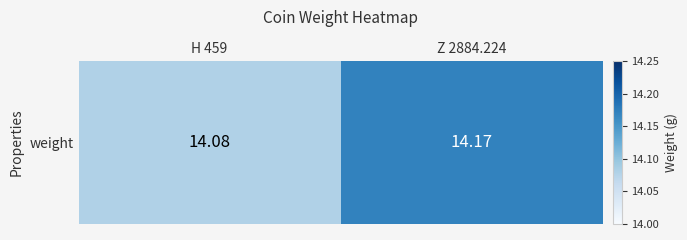

The value at H 459 is 19.5. True or false?

False